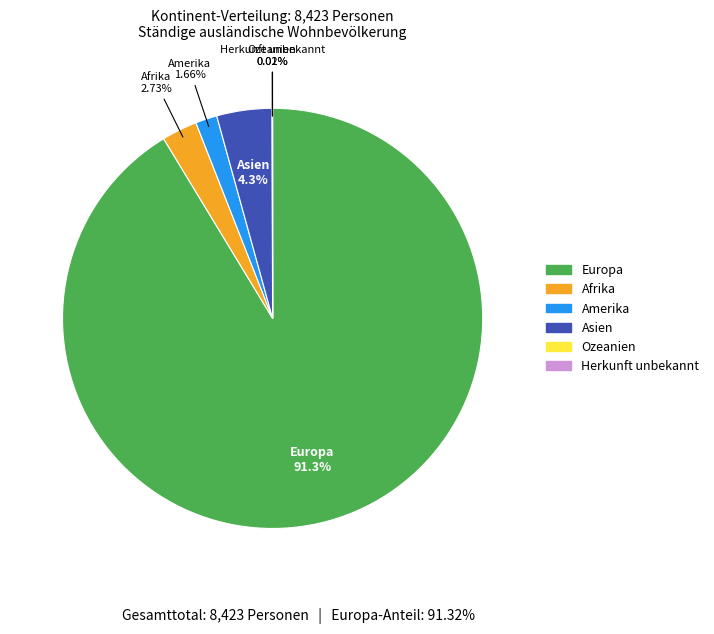

Which category has the biggest portion of the pie?

Europa